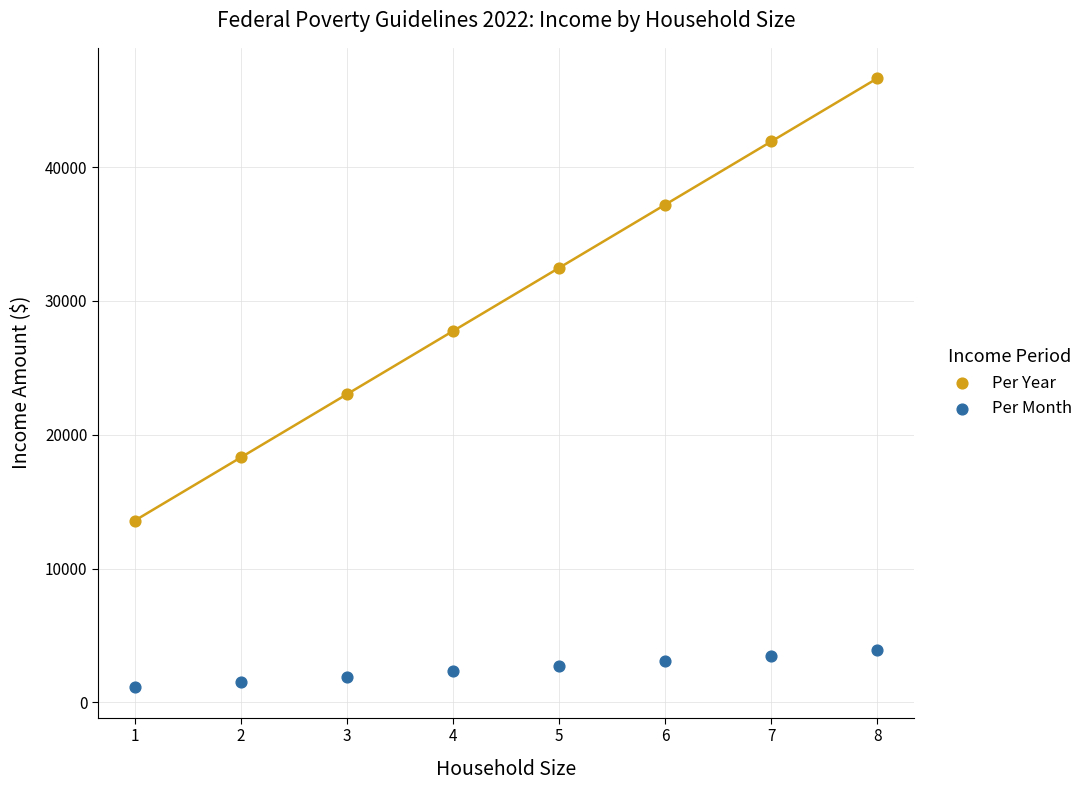

What is the X range (max minus min) for the scatter plot?

7